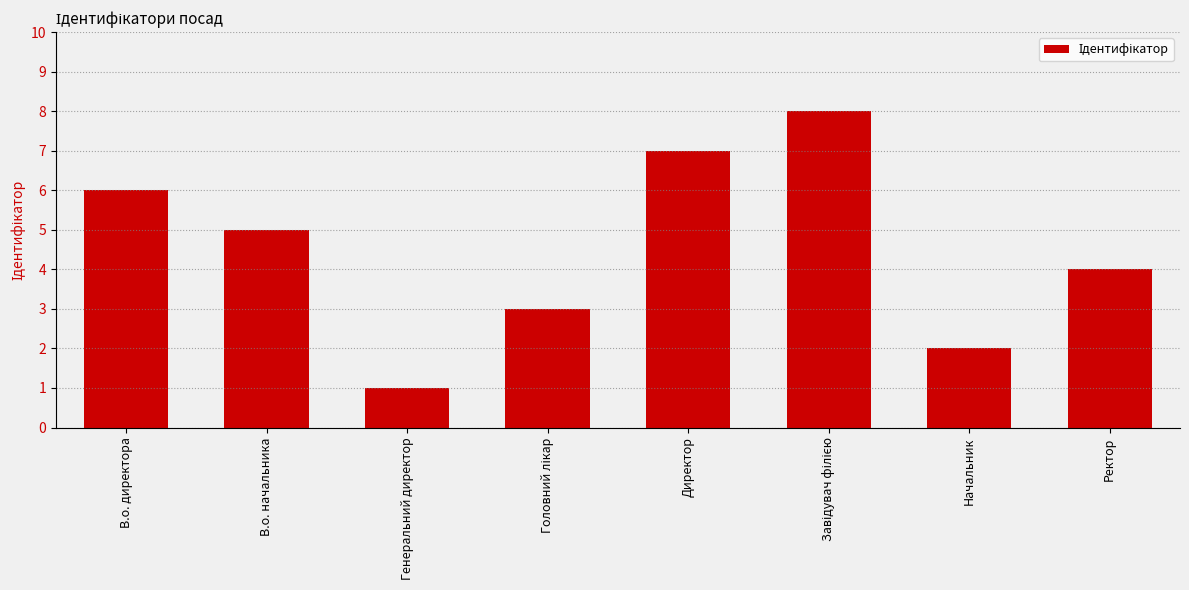

Which label corresponds to the smallest value in the chart?

Генеральний директор